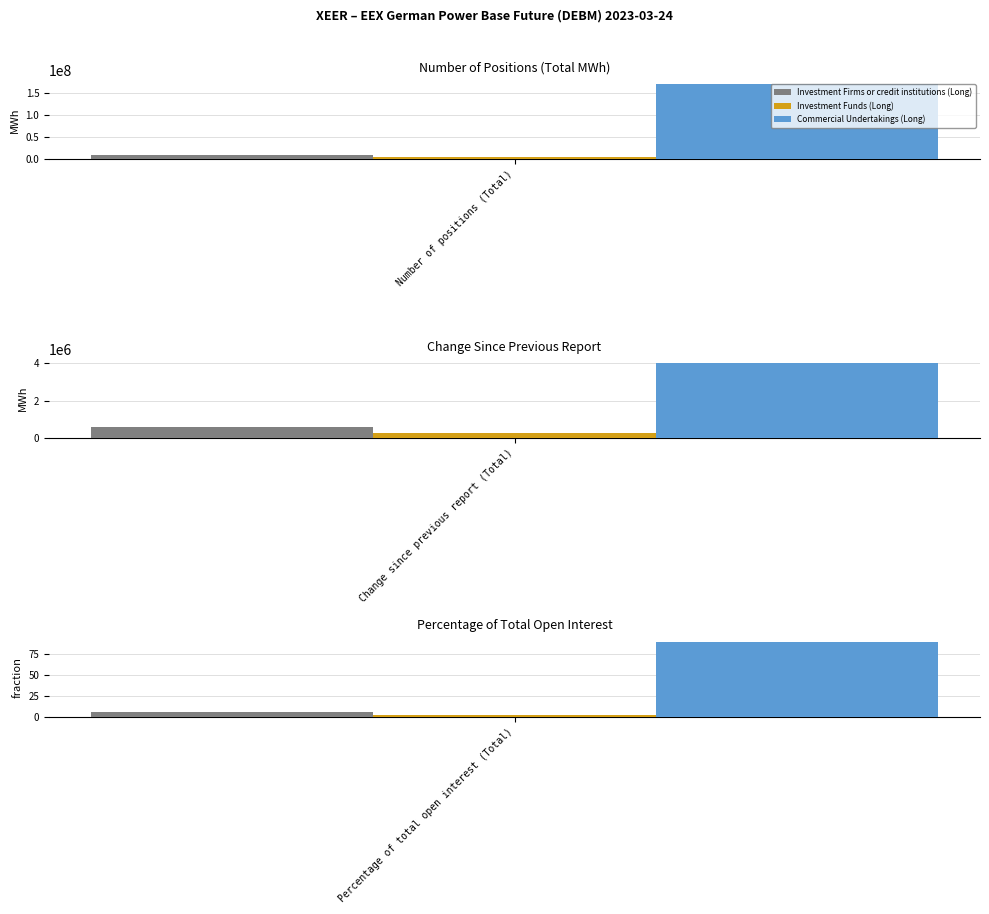

The value of Investment Funds (Long) at Change since previous report (Total) is 363159.9. True or false?

False